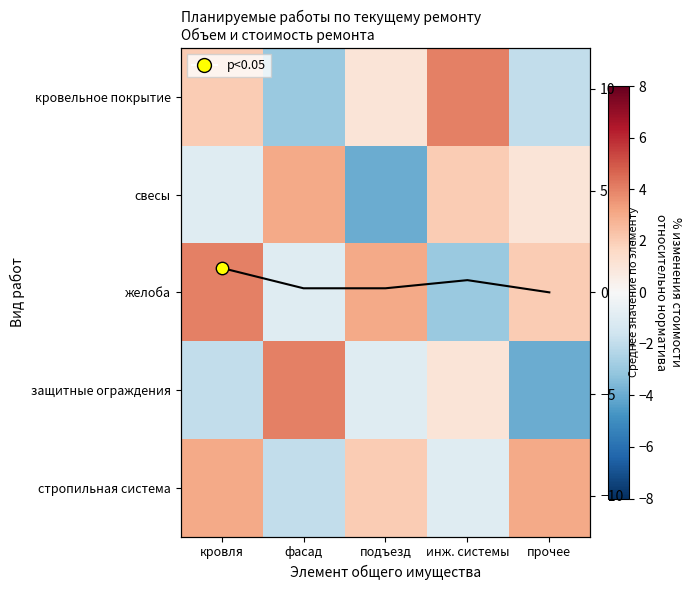

At which label does стропильная система first exceed 2?

кровля